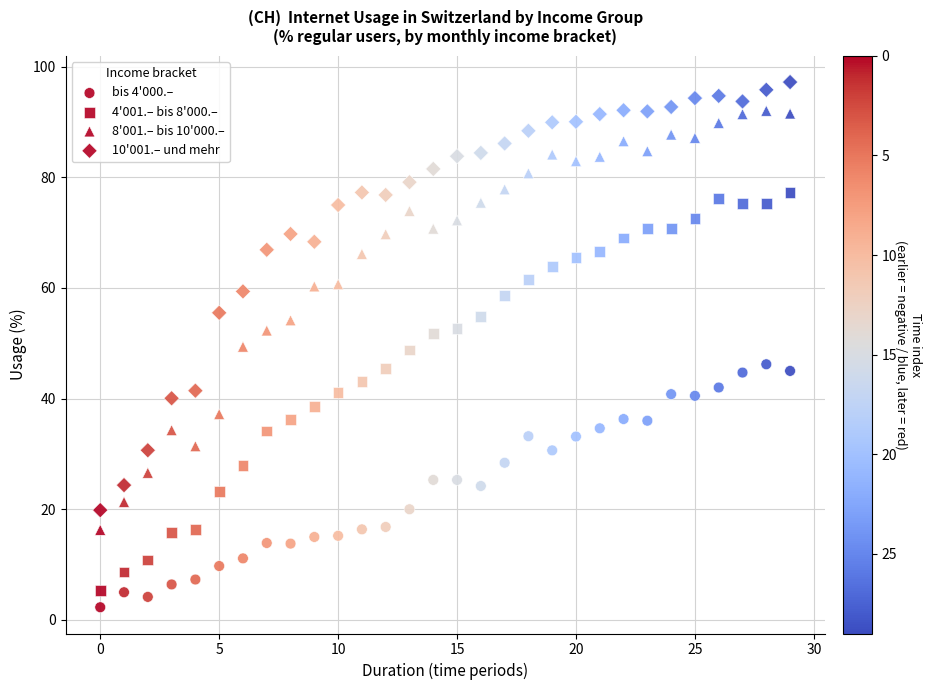

How many data points are displayed?

120